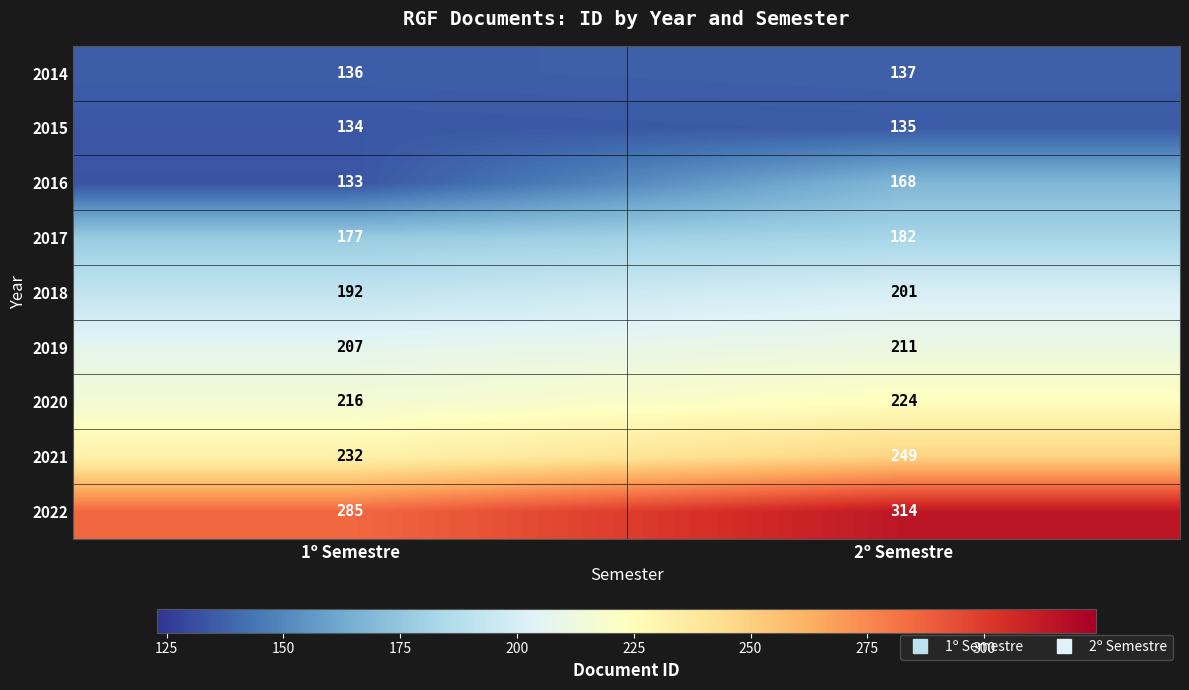

At which label is 2022 closest to 299?

1º Semestre